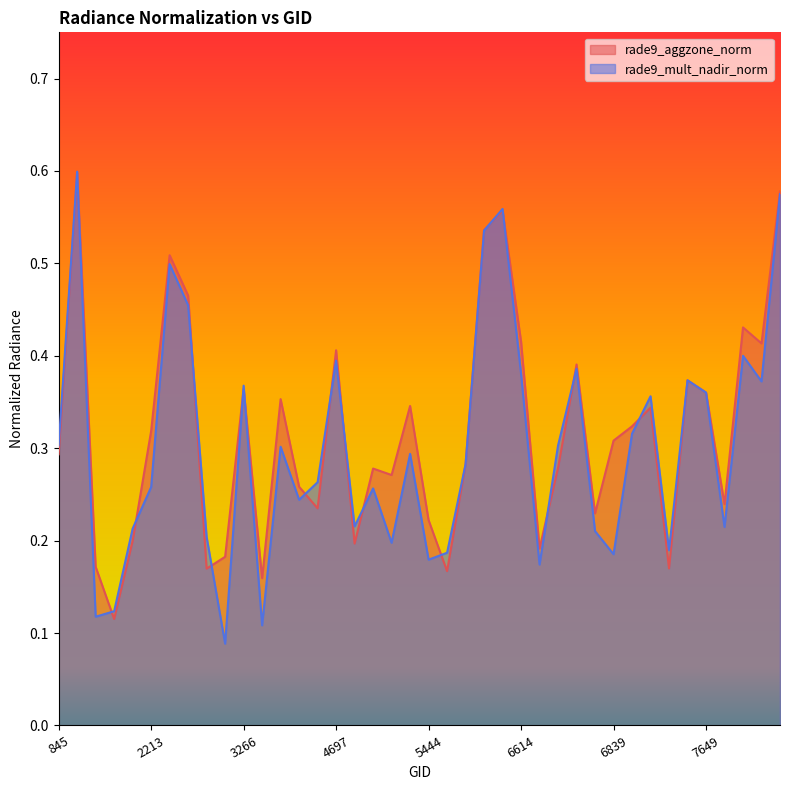

Which series has the largest total across all categories?

rade9_aggzone_norm